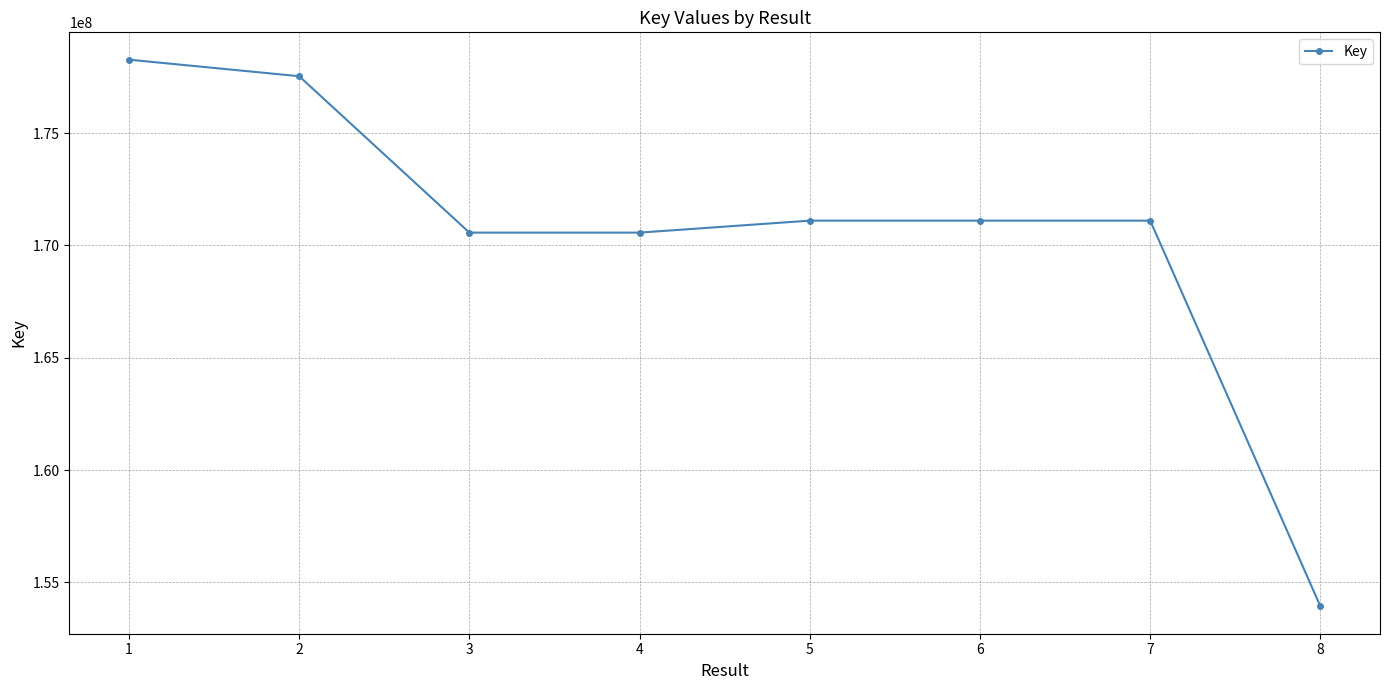

What is the greatest value displayed?

178270587